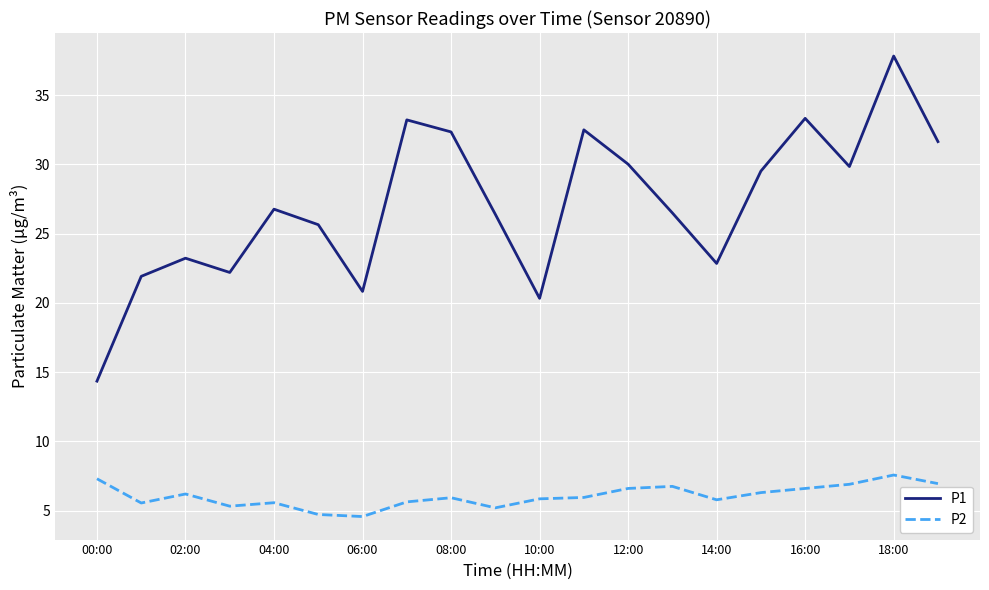

What is the maximum value shown in the chart?

37.8